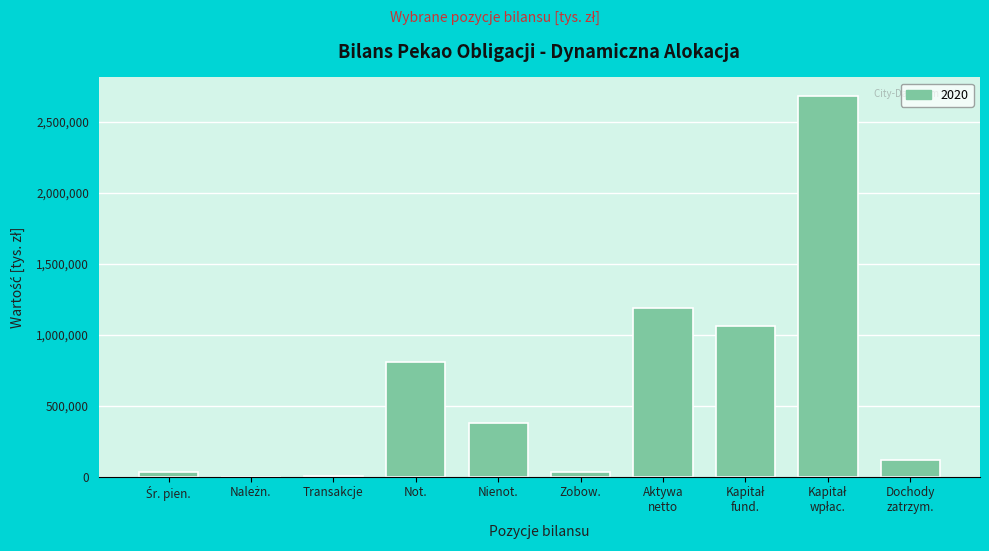

What is the sum of all values?

6300039